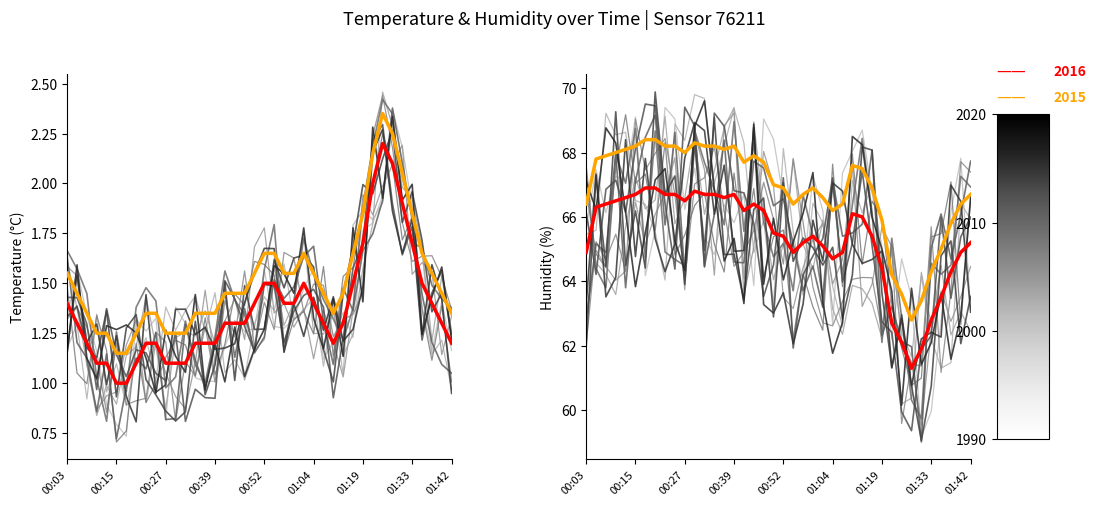

At which label is temperature closest to 1?

00:15